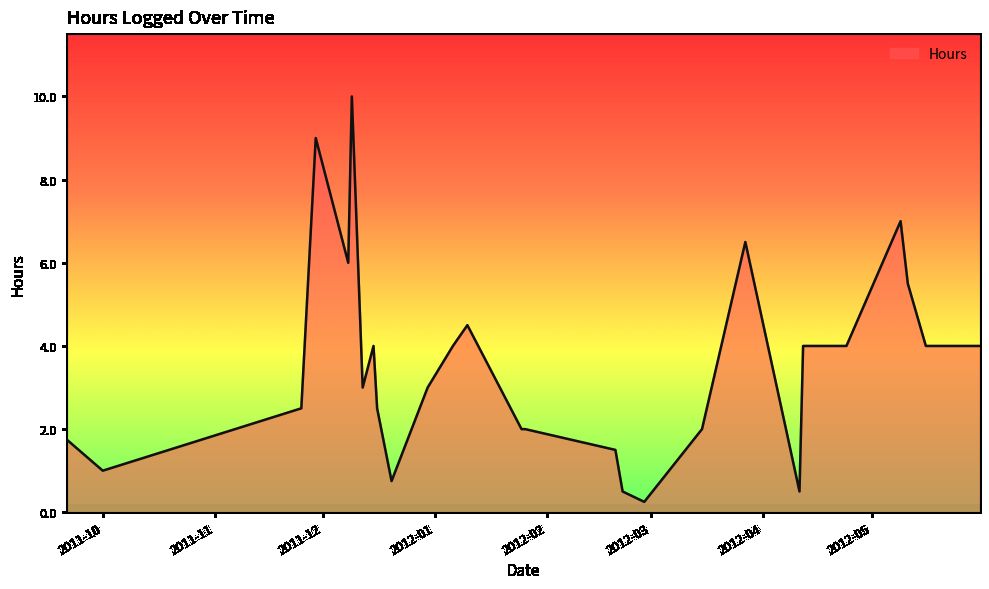

What is the greatest value displayed?

10.0